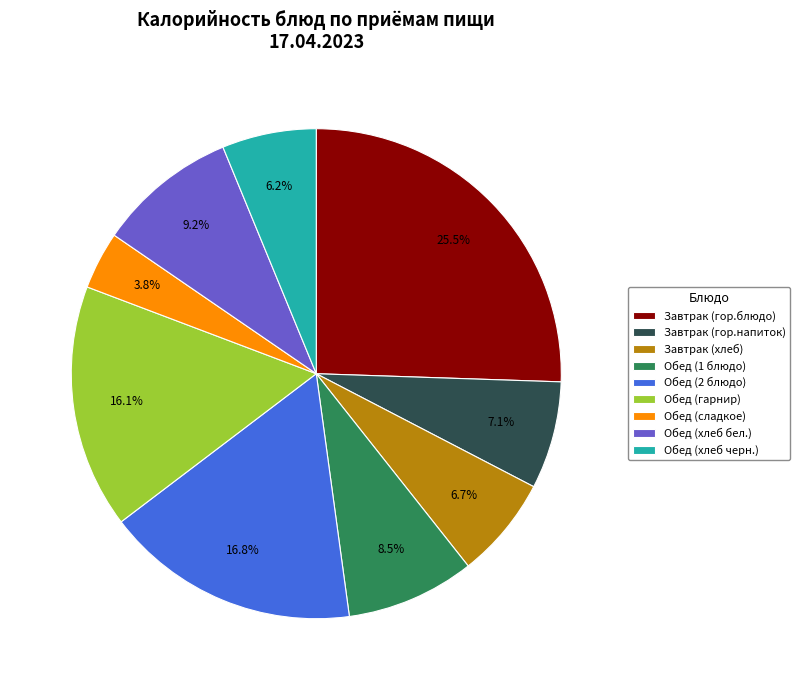

To the nearest percent, what is the difference between the largest and smallest slice percentages?

22%